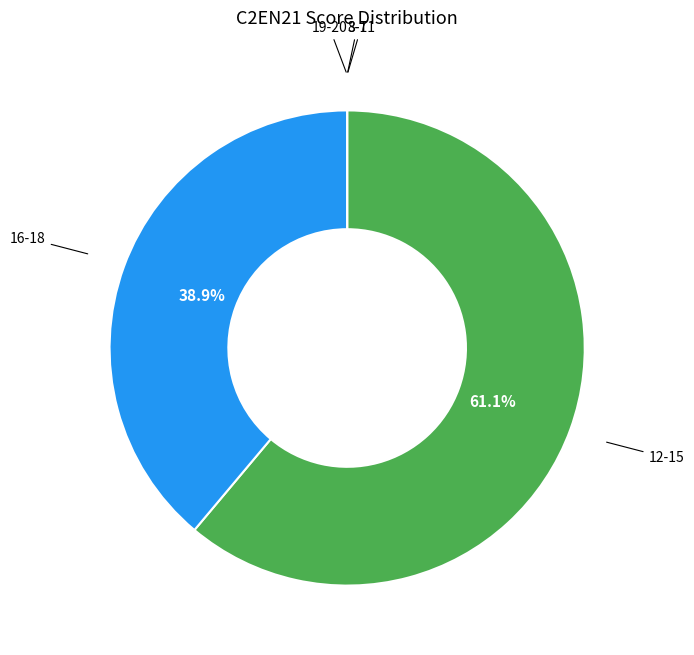

Is there any slice that represents more than half of the pie?

Yes